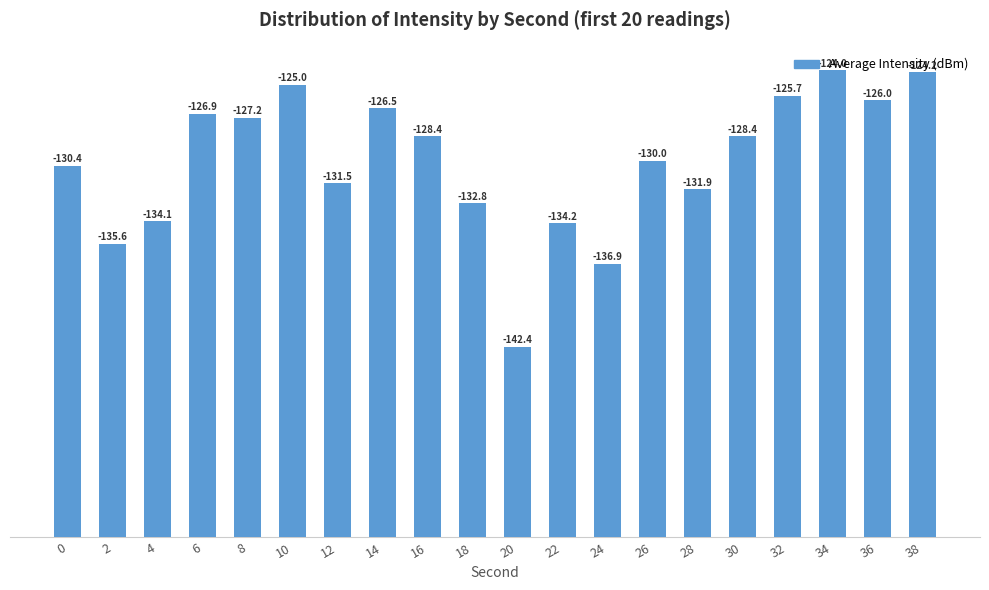

Which has a higher value, 18 or 2?

18